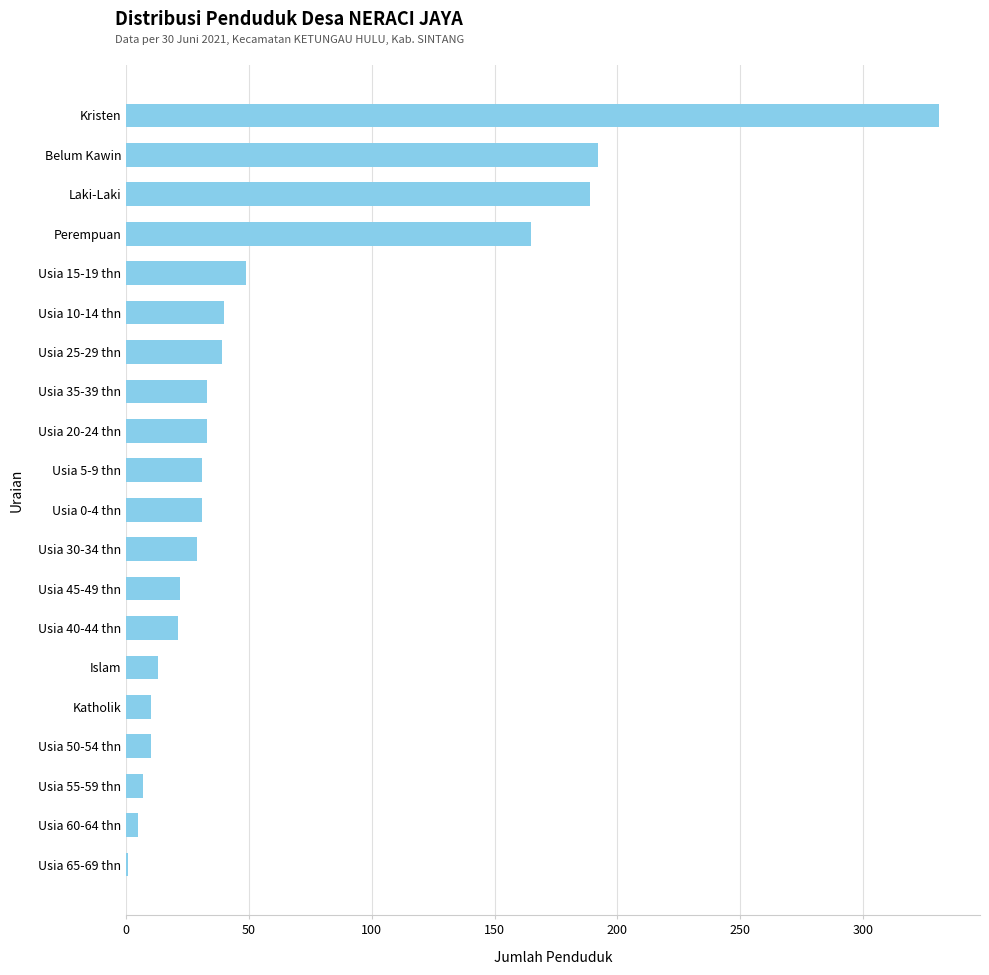

At which label is the value closest to 166?

Perempuan